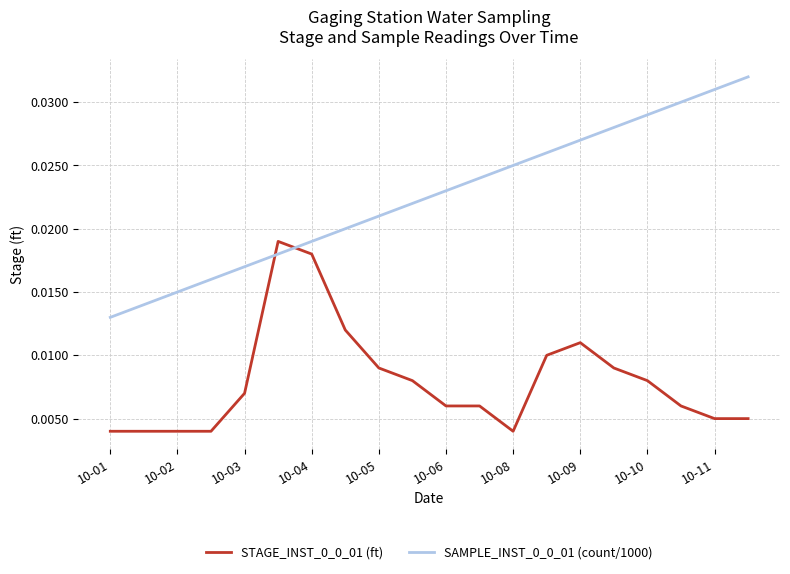

True or false: STAGE_INST_0_0_01 (ft) and SAMPLE_INST_0_0_01 (count/1000) intersect in this chart.

True